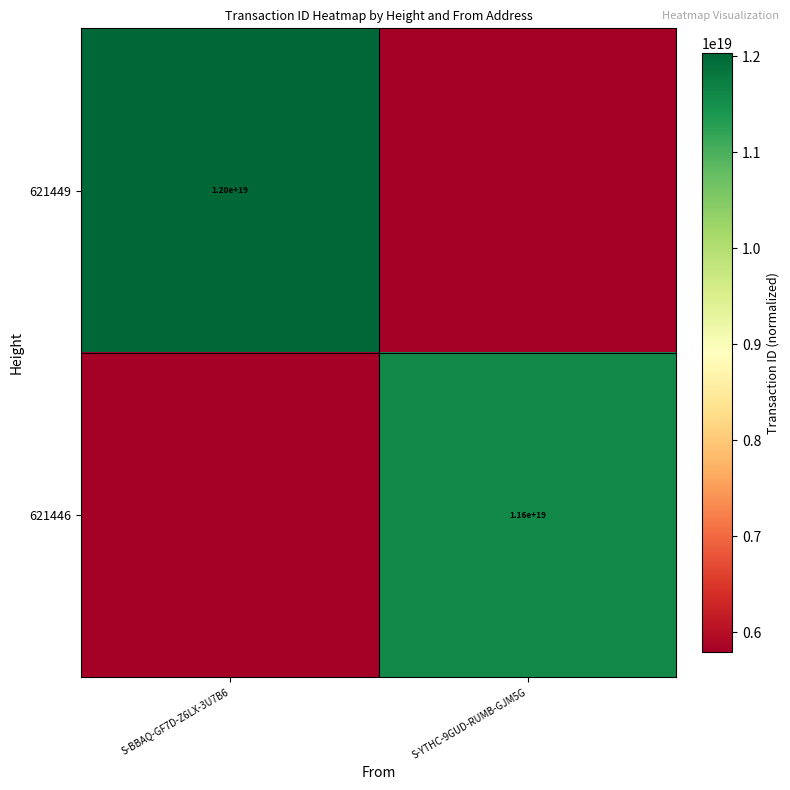

True or false: 621446 has a value of 11600000000000000000 at S-YTHC-9GUD-RUMB-GJM5G.

True